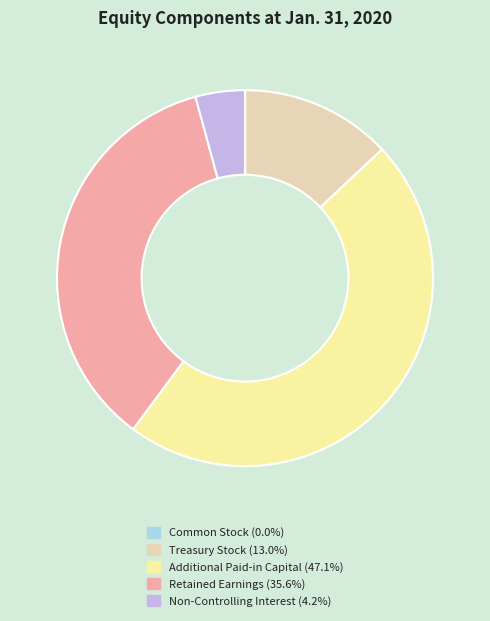

Does Retained Earnings (35.6%) account for over 50% of the chart?

No